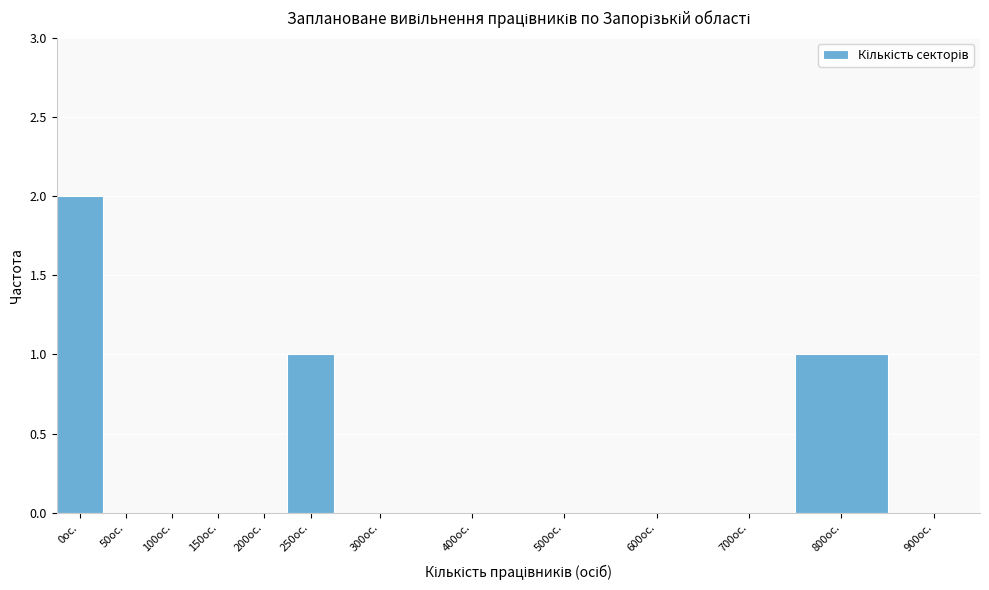

Reading left to right, transcribe all the data shown in this chart.

0ос.=2	50ос.=0	100ос.=0	150ос.=0	200ос.=0	250ос.=1	300ос.=0	400ос.=0	500ос.=0	600ос.=0	700ос.=0	800ос.=1	900ос.=0